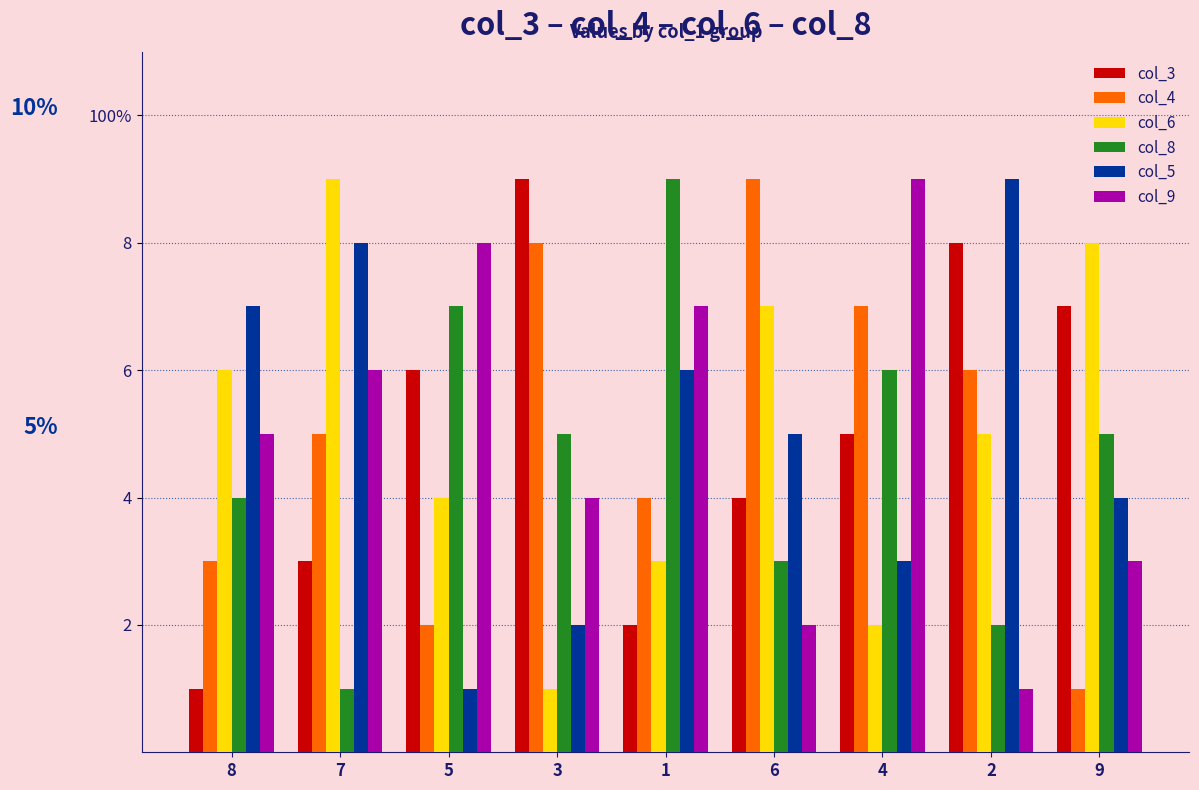

What are all the series names shown in the legend?

col_3, col_4, col_6, col_8, col_5, col_9